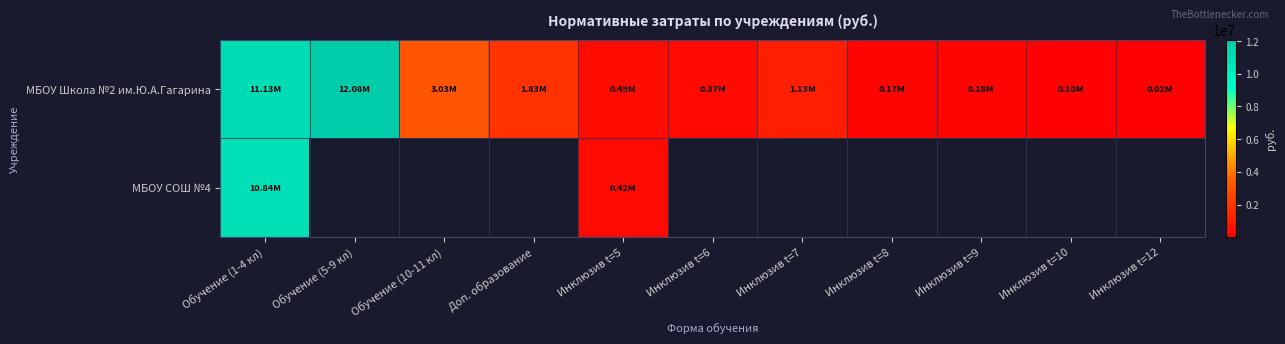

List the labels in order of МБОУ Школа №2 им.Ю.А.Гагарина value, smallest first.

Инклюзив t=12, Инклюзив t=10, Инклюзив t=8, Инклюзив t=9, Инклюзив t=6, Инклюзив t=5, Инклюзив t=7, Доп. образование, Обучение (10-11 кл), Обучение (1-4 кл), Обучение (5-9 кл)